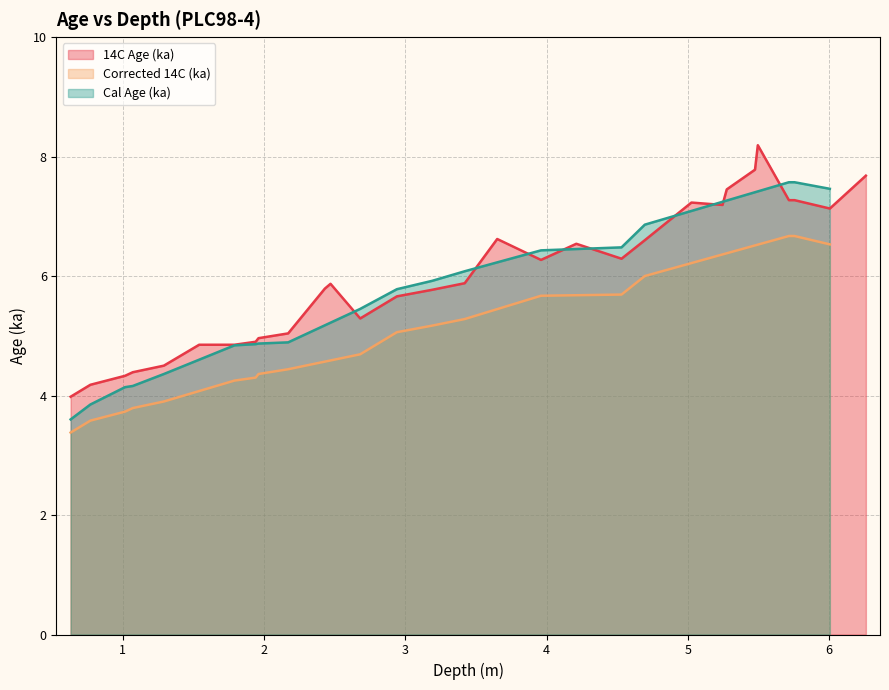

True or false: Corrected 14C (ka) and Cal Age (ka) cross at least once.

False